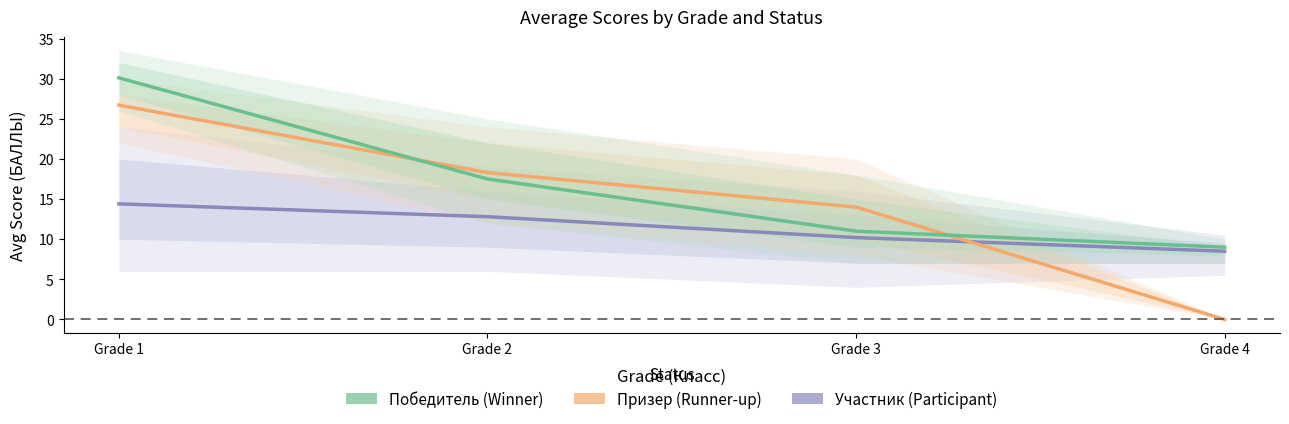

Reading left to right, extract all data points from this chart.

Участник (Participant): 14.4	12.8	10.2	8.5
Призер (Runner-up): 26.7	18.3	14.0	0.0
Победитель (Winner): 30.1	17.5	11.0	9.0